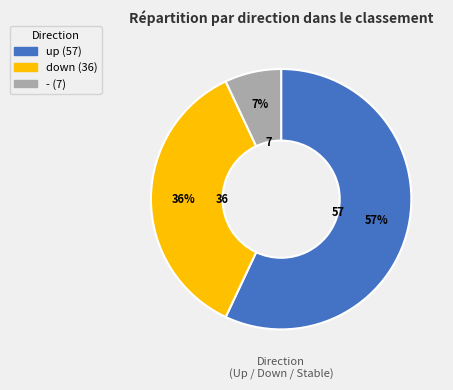

What is the majority slice?

up